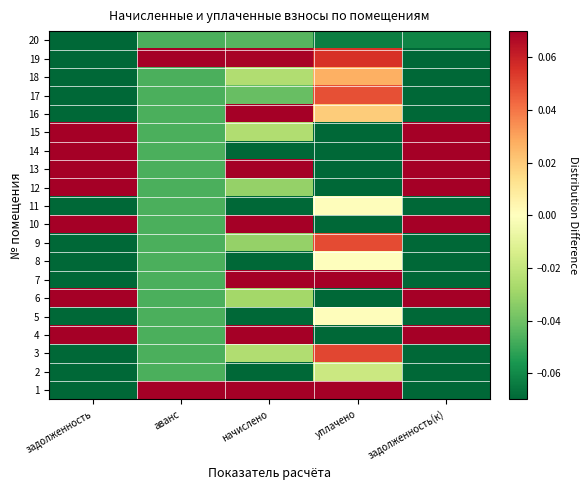

At начислено, list the series in order from smallest to largest.

8, 2, 5, 11, 14, 20, 17, 9, 12, 6, 3, 15, 18, 19, 16, 1, 4, 13, 7, 10